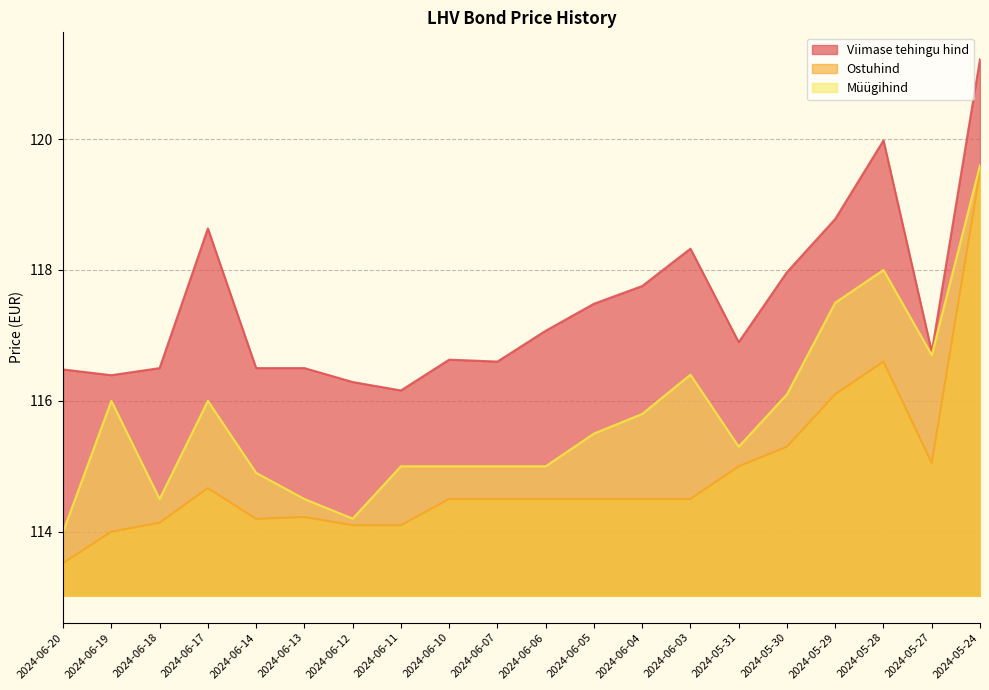

True or false: Ostuhind and Müügihind intersect in this chart.

False